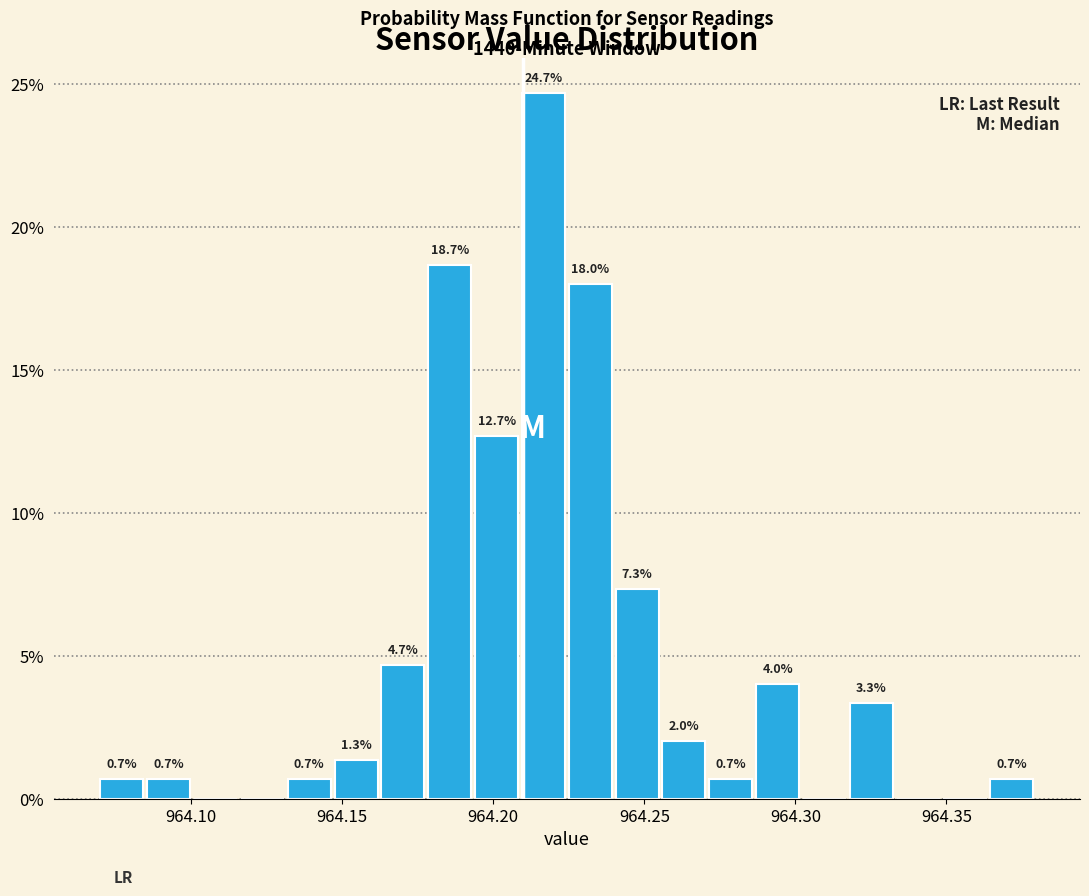

Around what value on the x-axis is the tallest bar? Give the approximate position of its centre, as read against the axis.

964.215